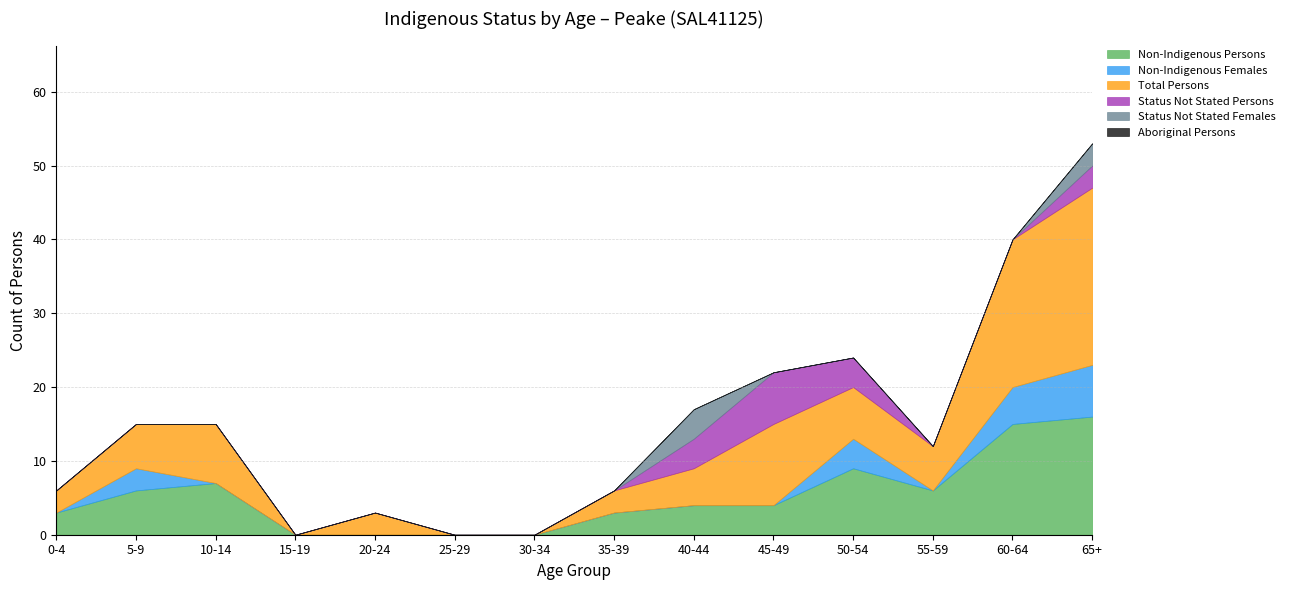

What is the greatest value displayed?

24